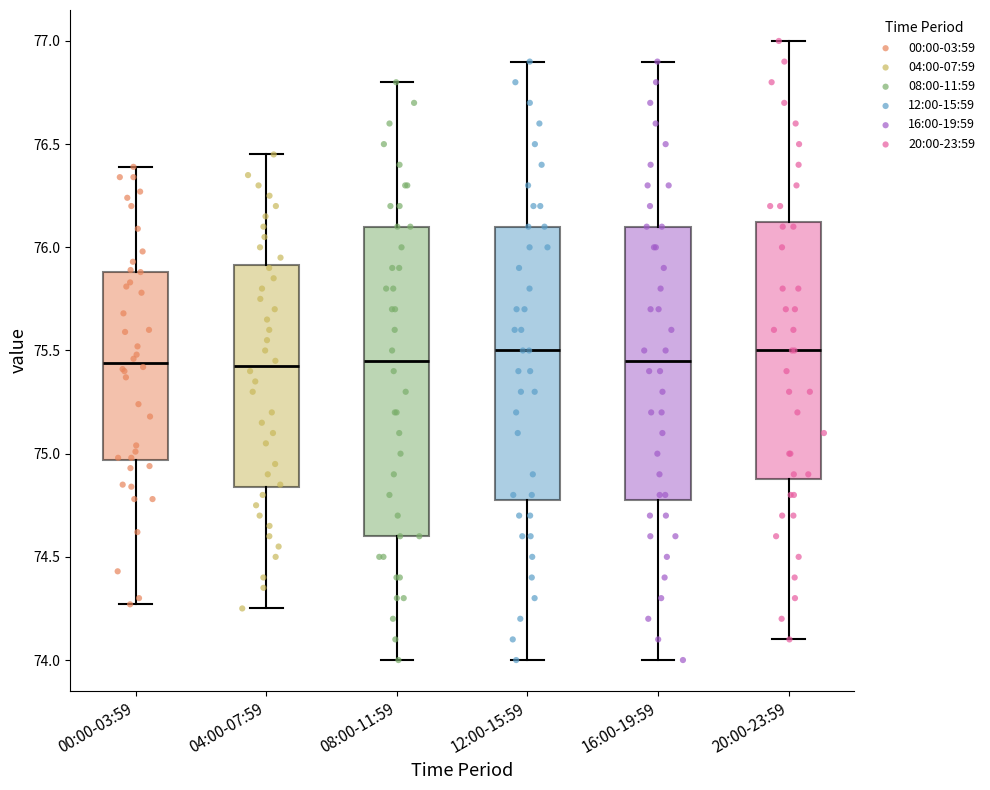

Where is the upper edge of the box for 08:00-11:59 on the y-axis? The values are not printed on the chart, so give them approximately, as read against the axis.

76.10